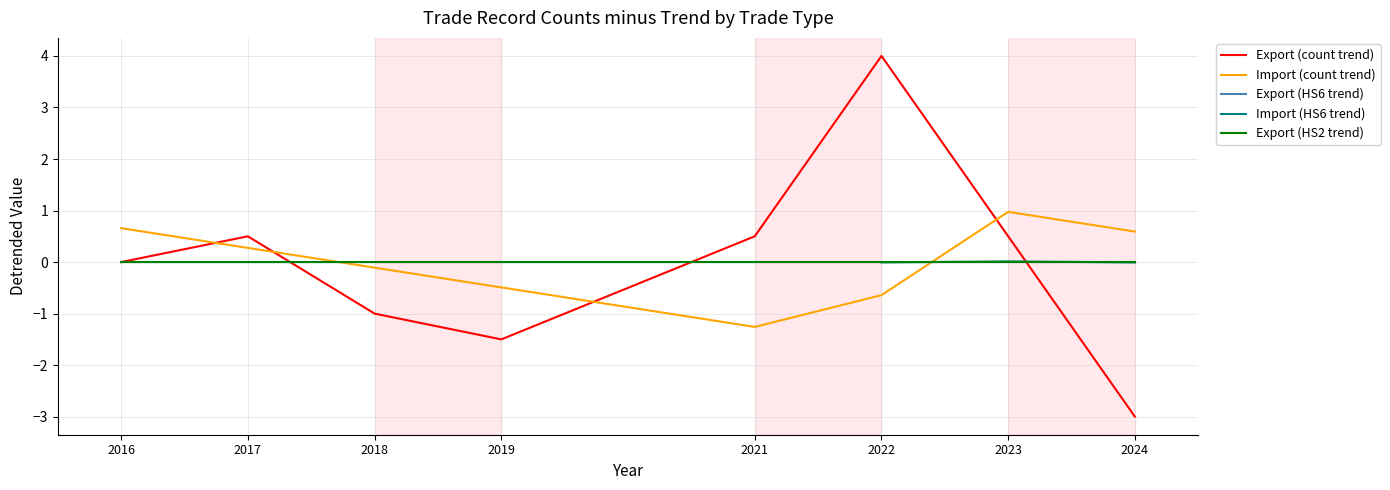

The Export (HS6 trend) series shows -0.0 at 2016. True or false?

True